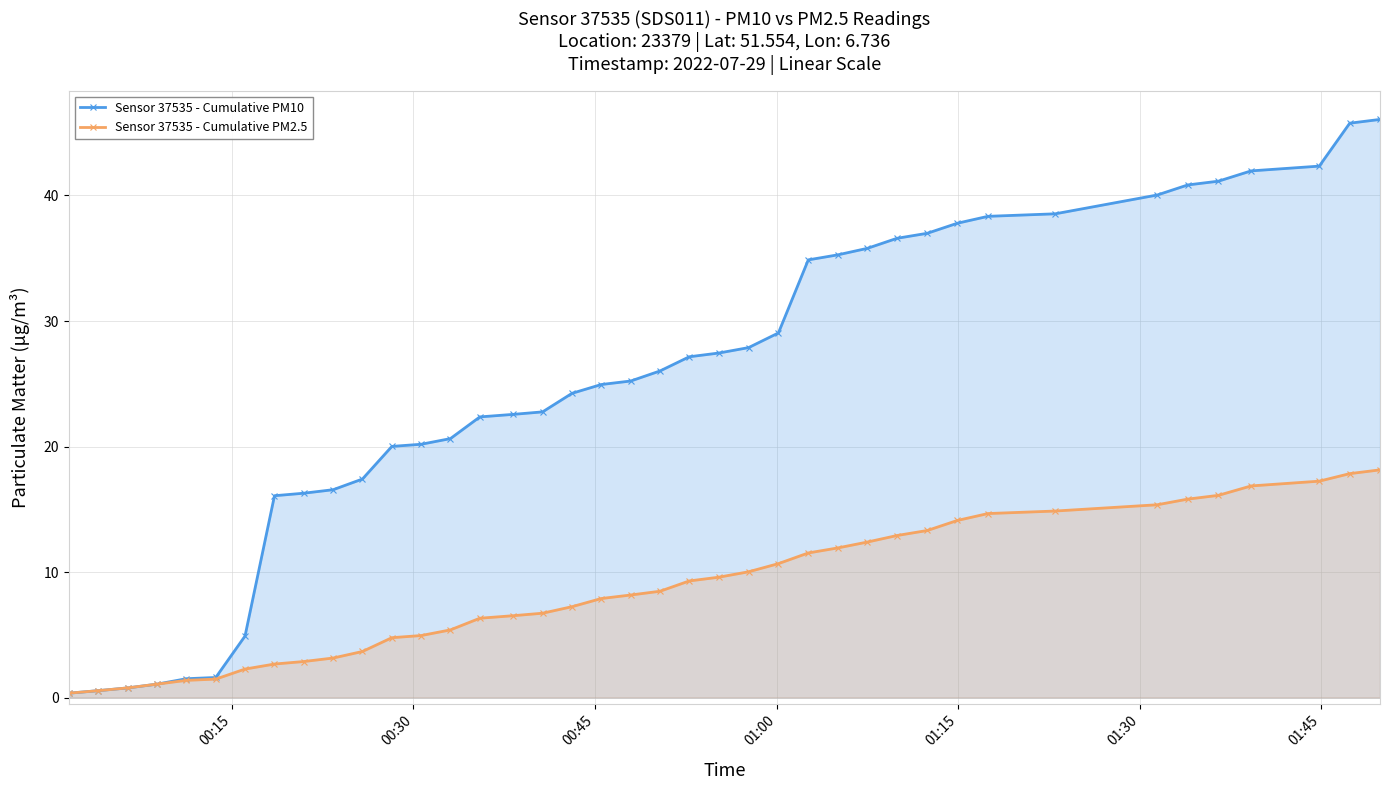

How many data points in Sensor 37535 - Cumulative PM10 are less than 26?

20